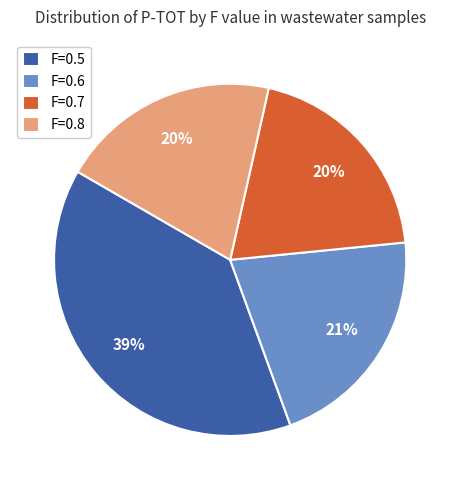

To the nearest percent, what percentage of the pie is F=0.6?

21%